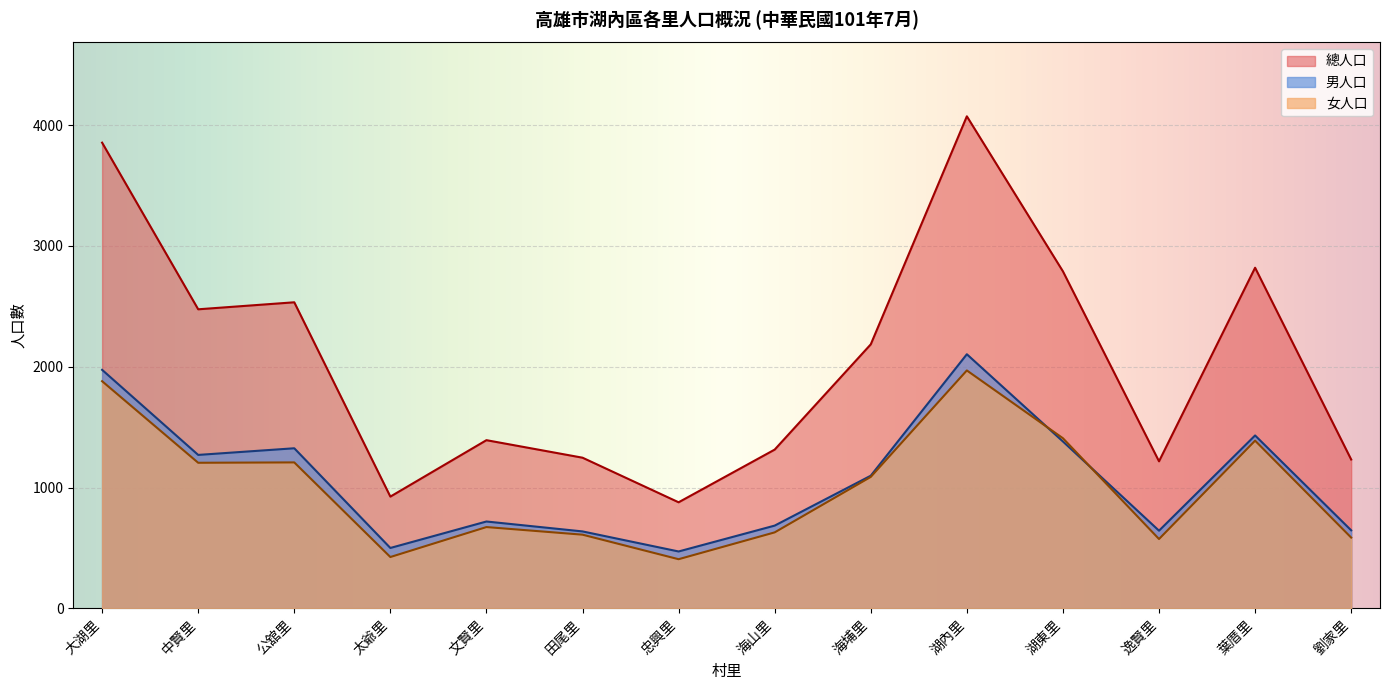

What are all the series names shown in the legend?

總人口, 男人口, 女人口